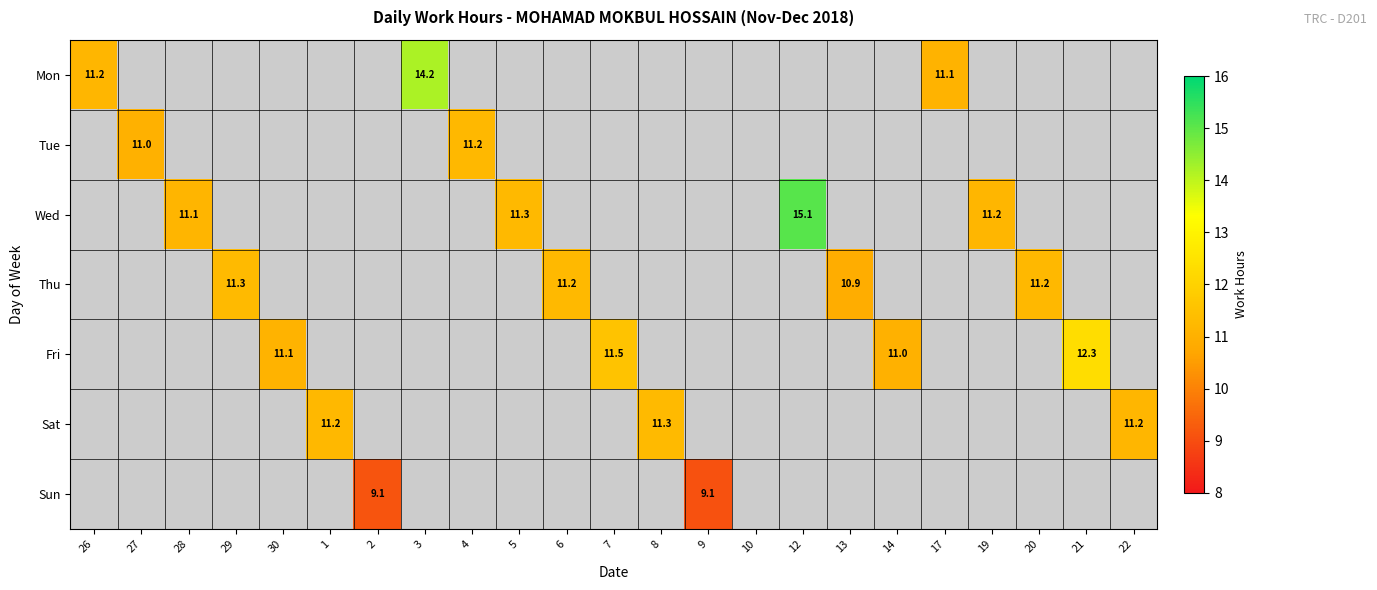

Is the value of Fri at 6 greater than the value of Mon at 17?

No